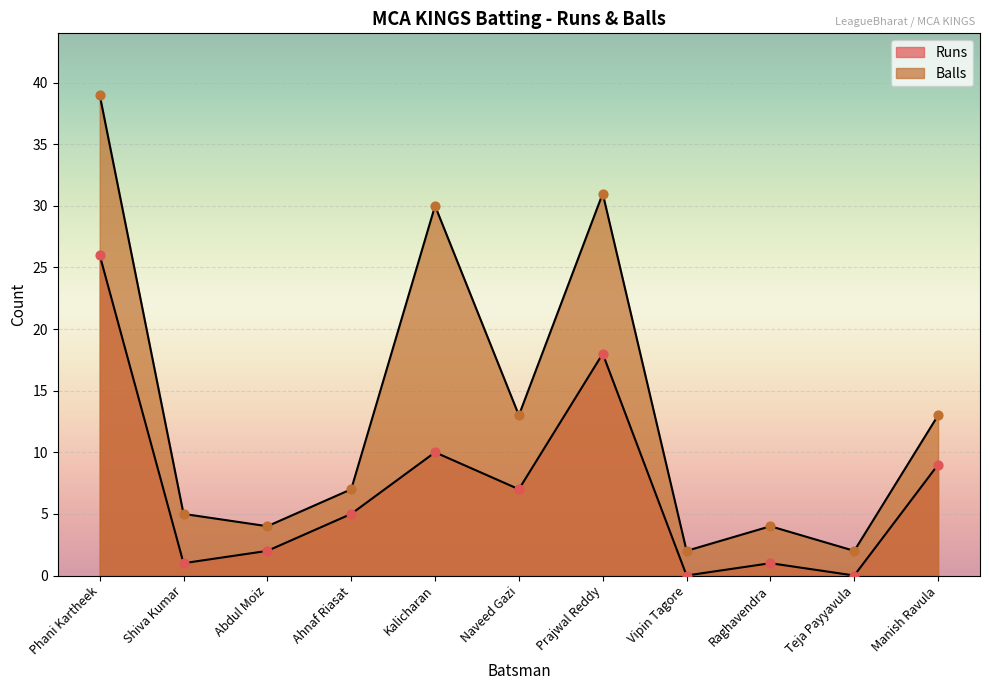

Is the value of Runs at Prajwal Reddy greater than the value of Balls at Phani Kartheek?

No